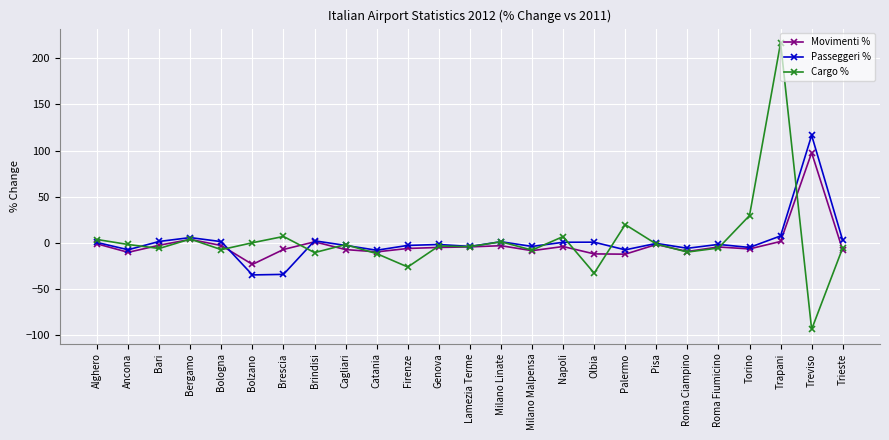

True or false: Movimenti % has more than 2 points higher than both neighbors.

True